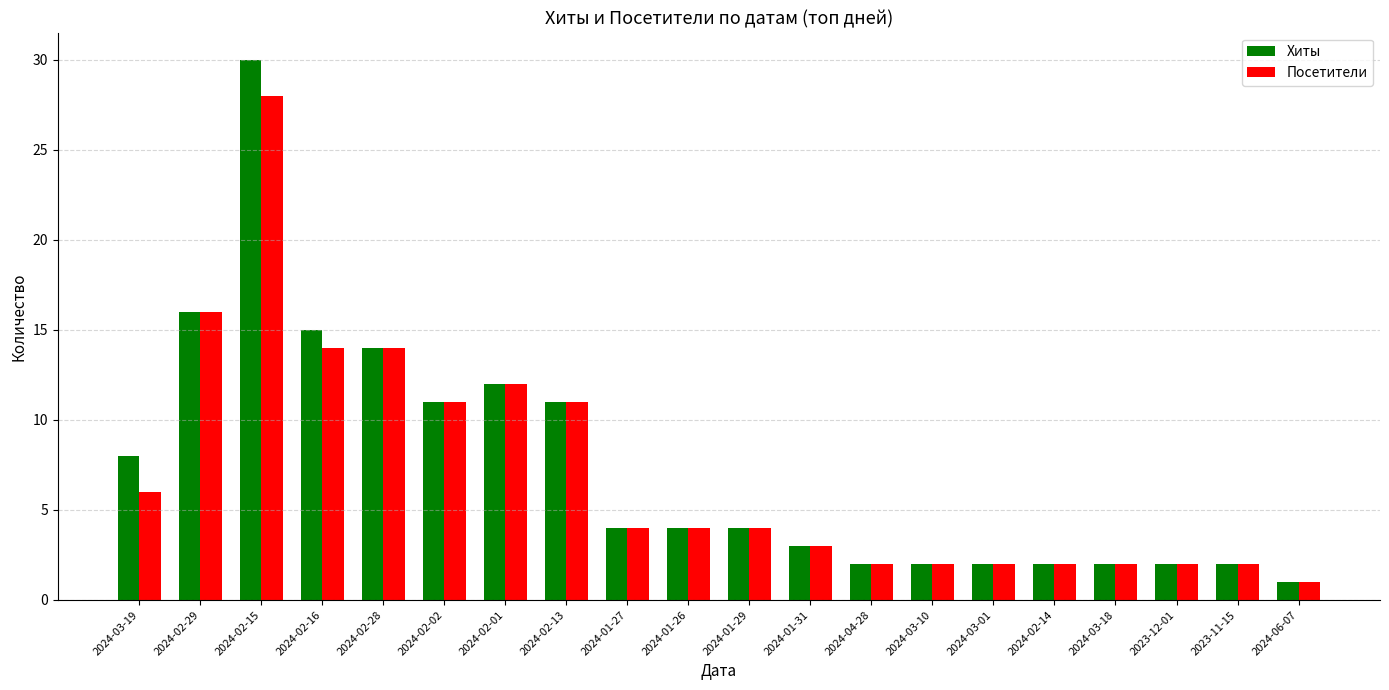

What is the total value across all series at 2024-04-28?

4